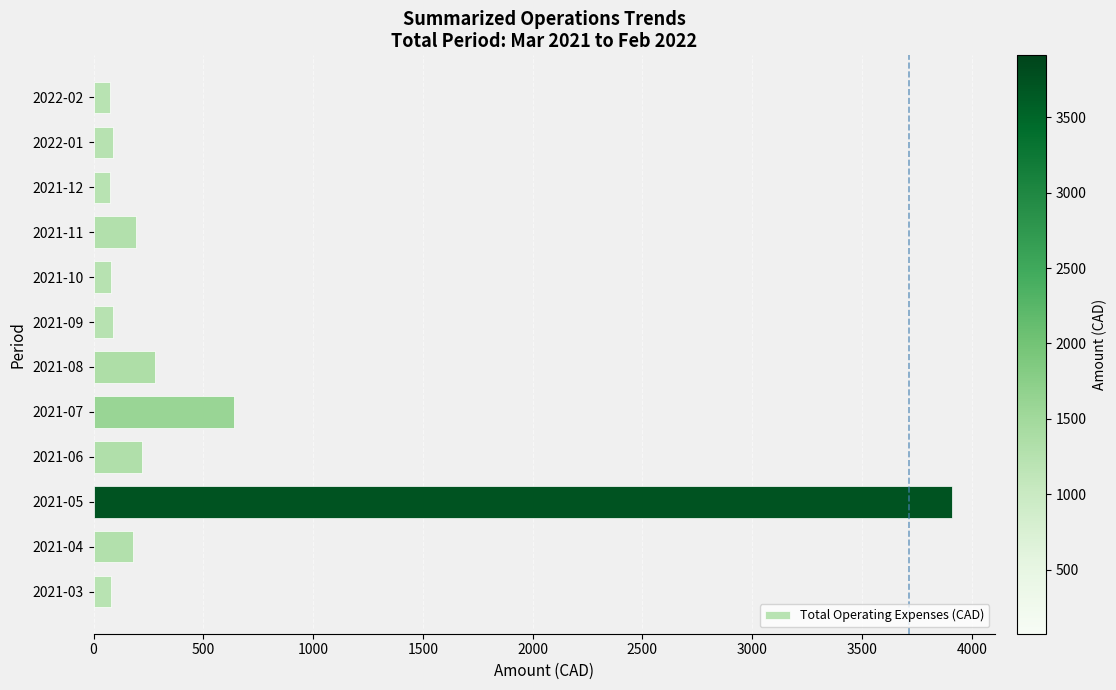

What is the difference between the values at 2021-07 and 2021-09?

550.5